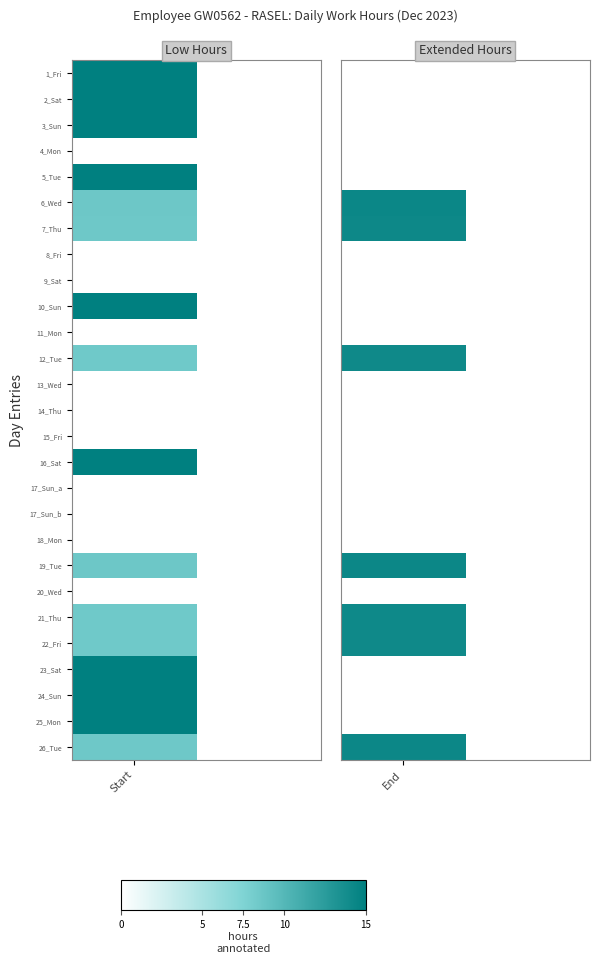

At which category is the sum across all series the highest?

End